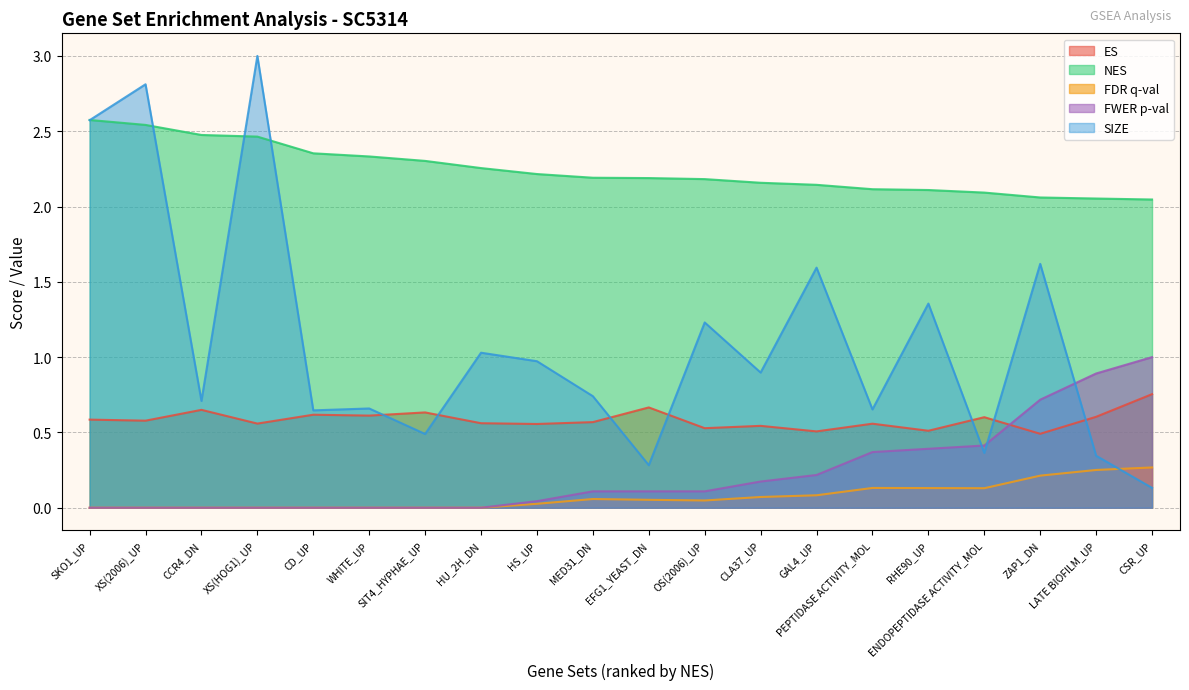

The value of FWER p-val at CCR4_DN is -0.7. True or false?

False